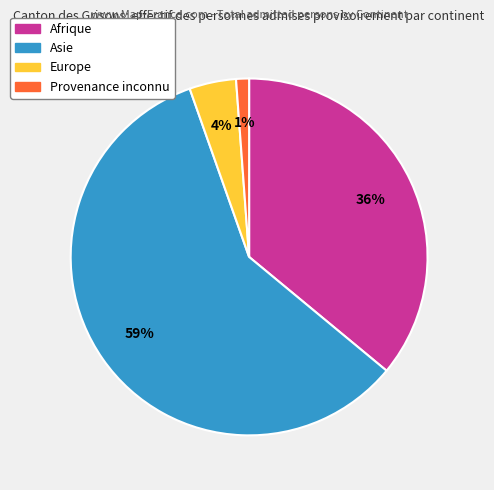

Does any single category account for the majority?

Yes